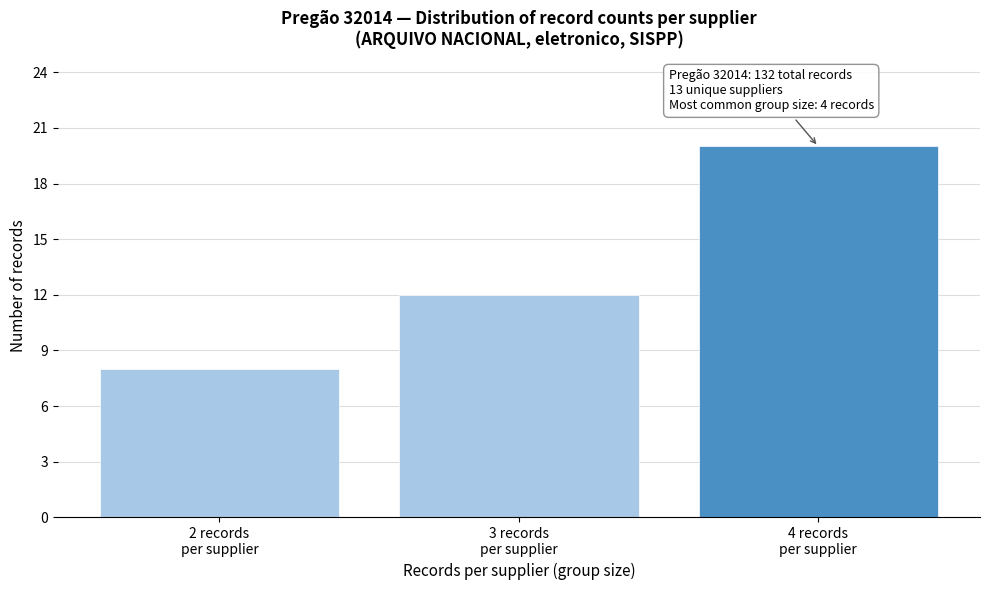

Reading right to left, list all the values displayed in this chart.

20	12	8